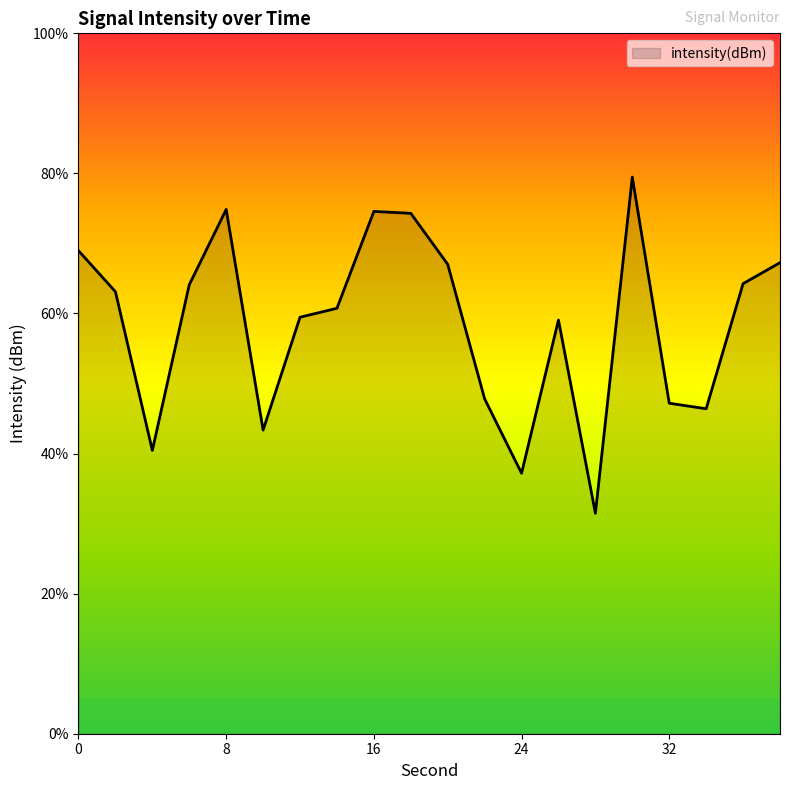

What is the minimum value shown in the chart?

31.5